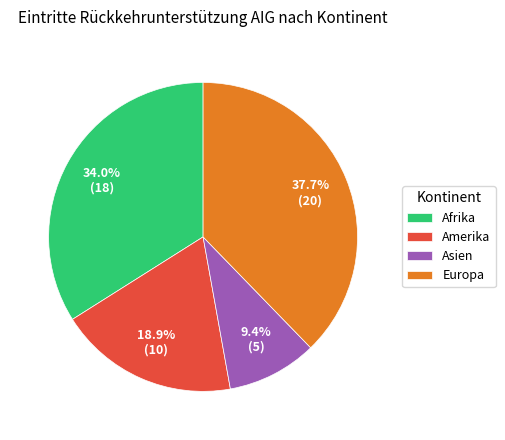

Is it true that Amerika is 13% of the pie?

False